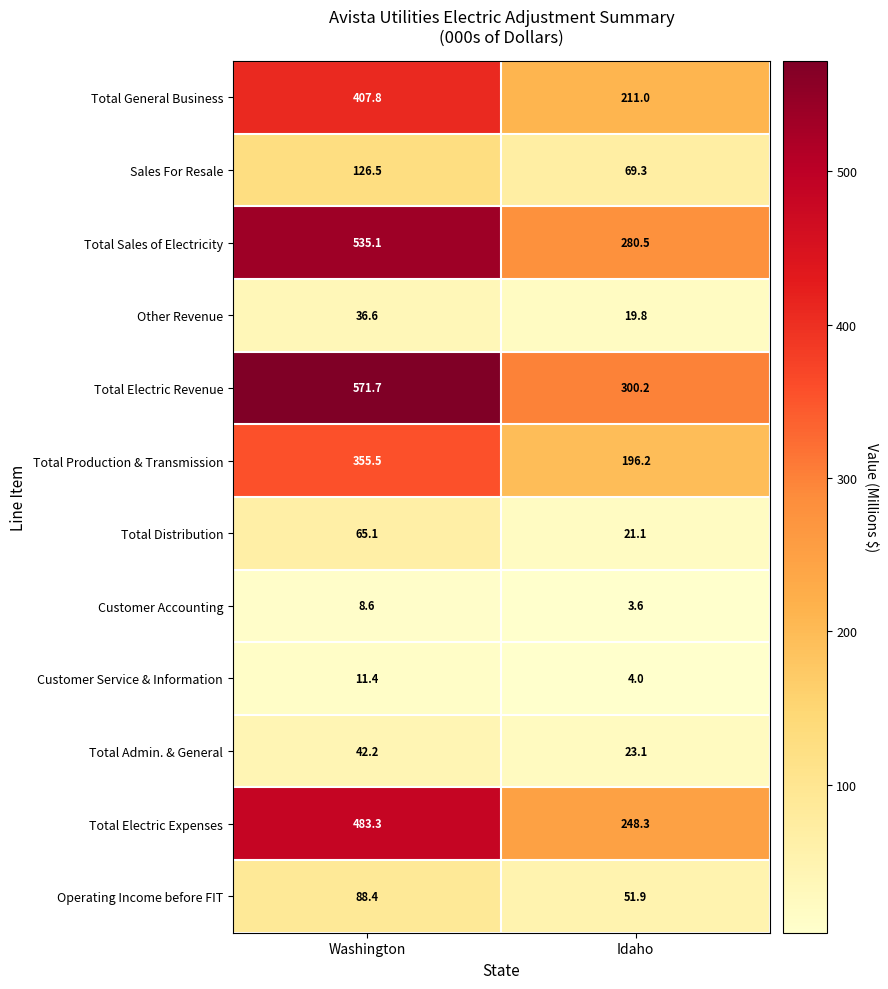

At how many categories does at least one series exceed 218?

2